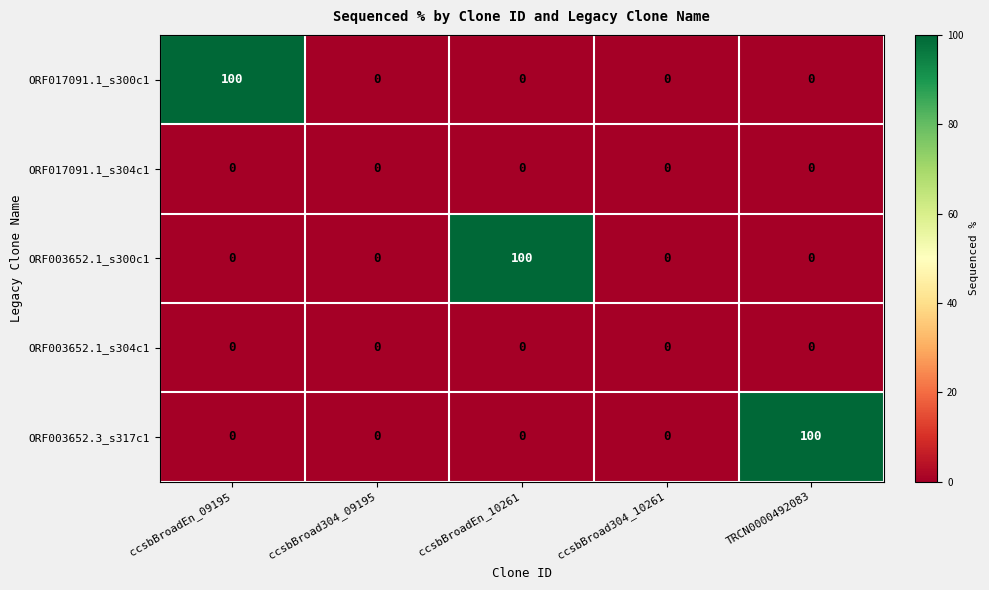

Which category has the highest value in the ORF003652.3_s317c1 series?

TRCN0000492083